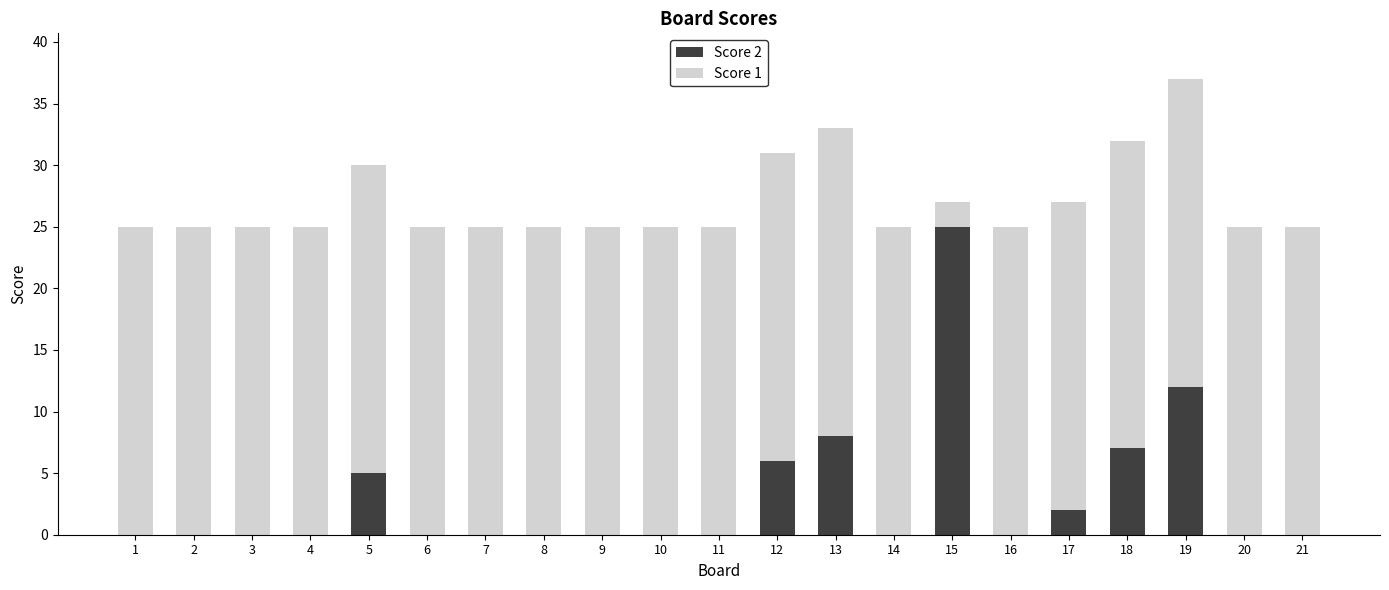

True or false: Score 2 has a value of -10 at 10.

False